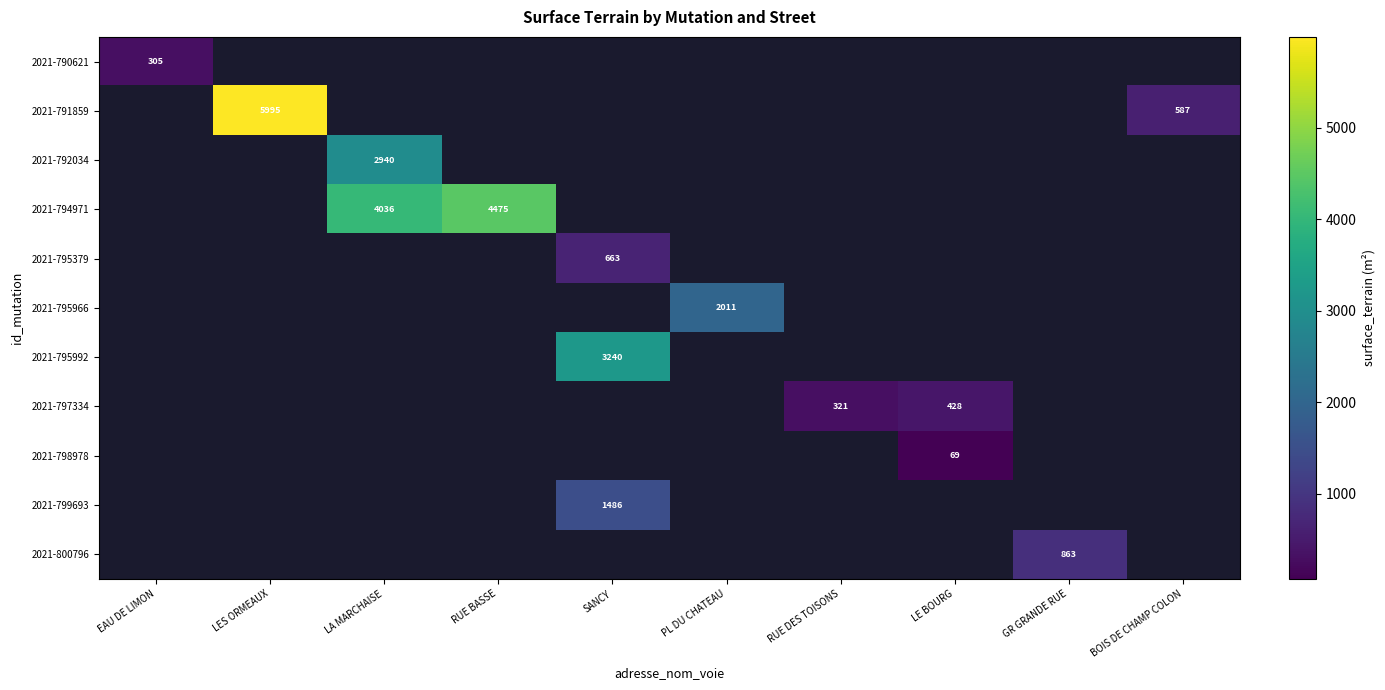

What is the smallest value displayed?

69.0